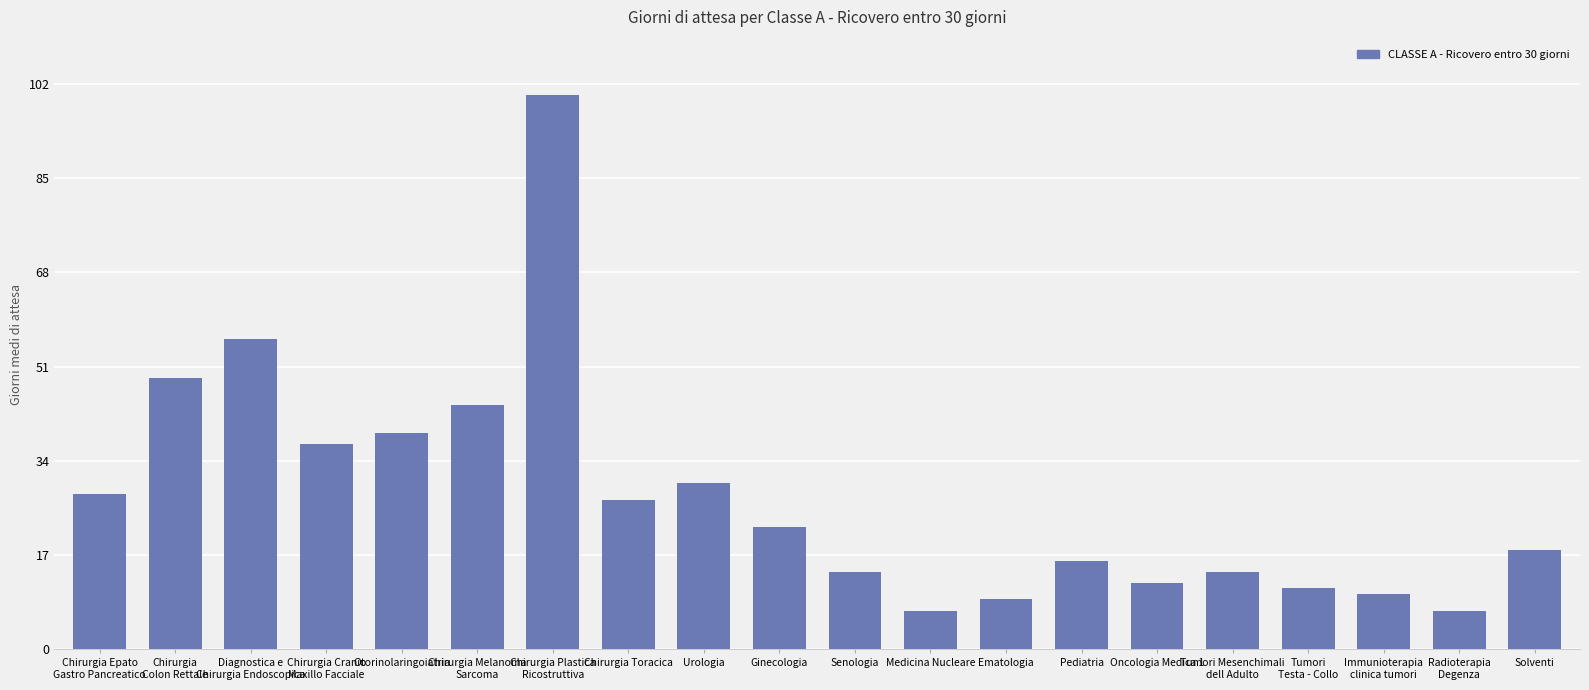

What is the difference between the maximum and minimum values?

93